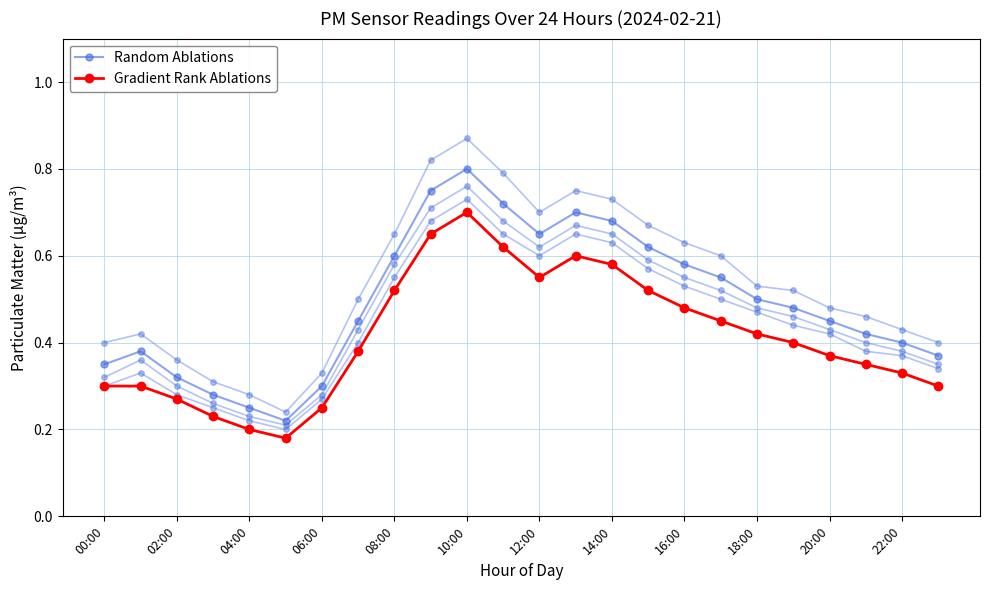

How many categories are shown in the chart?

24